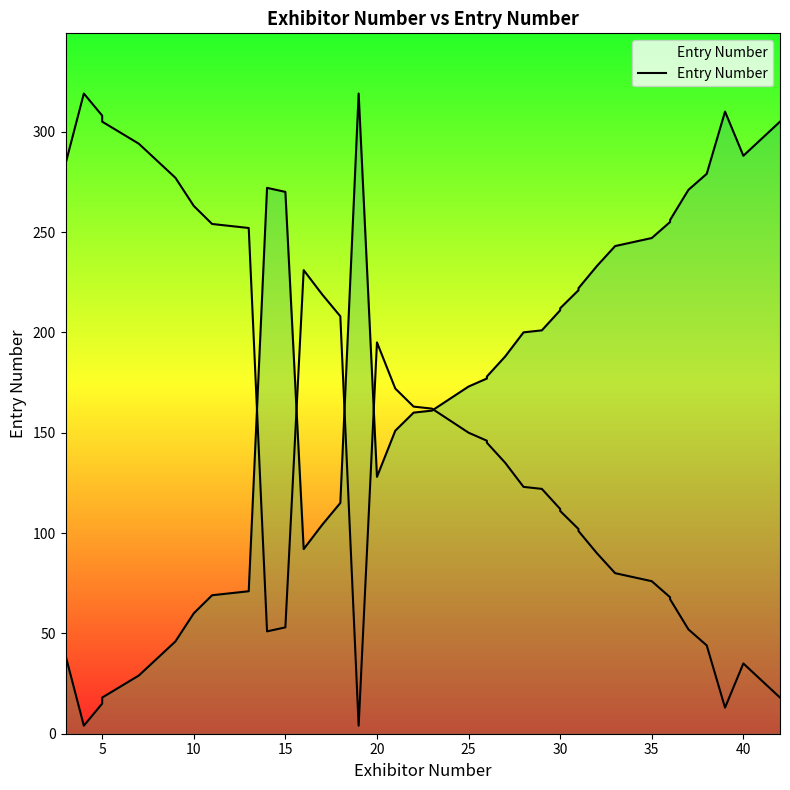

Reading right to left, what are all the values shown in this chart?

305	288	310	279	271	256	255	247	243	233	222	221	212	211	201	200	188	178	177	173	161	160	151	128	319	115	104	92	270	272	71	70	69	60	46	29	18	15	4	39